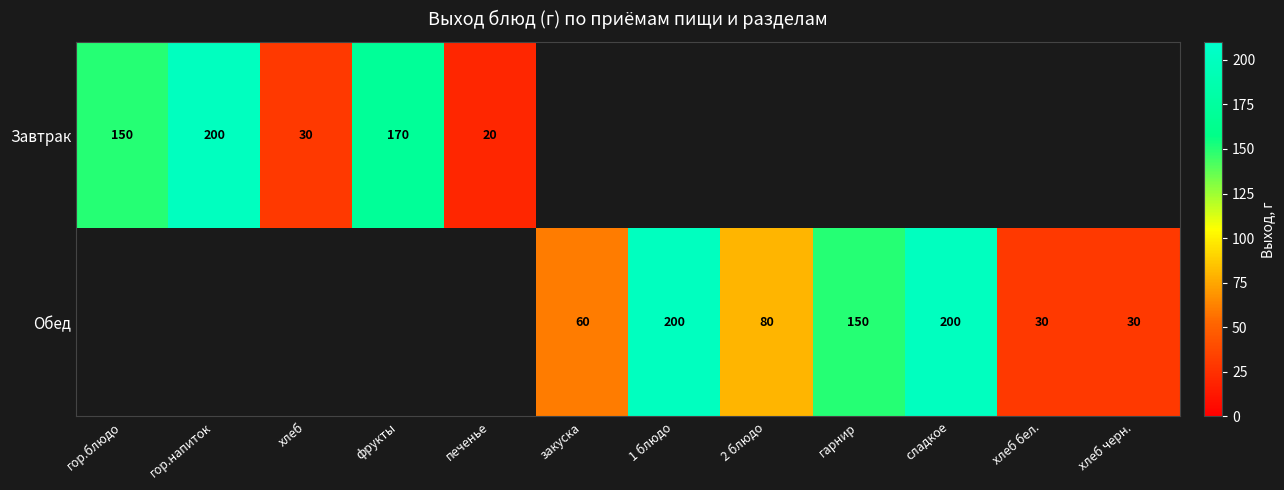

True or false: Обед has a value of 200 at сладкое.

True